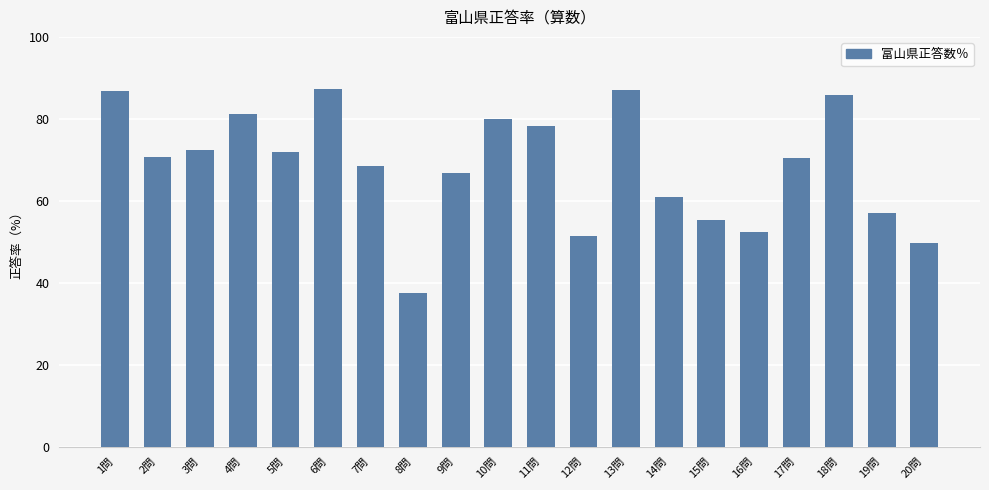

At which label is the value closest to 62?

14問